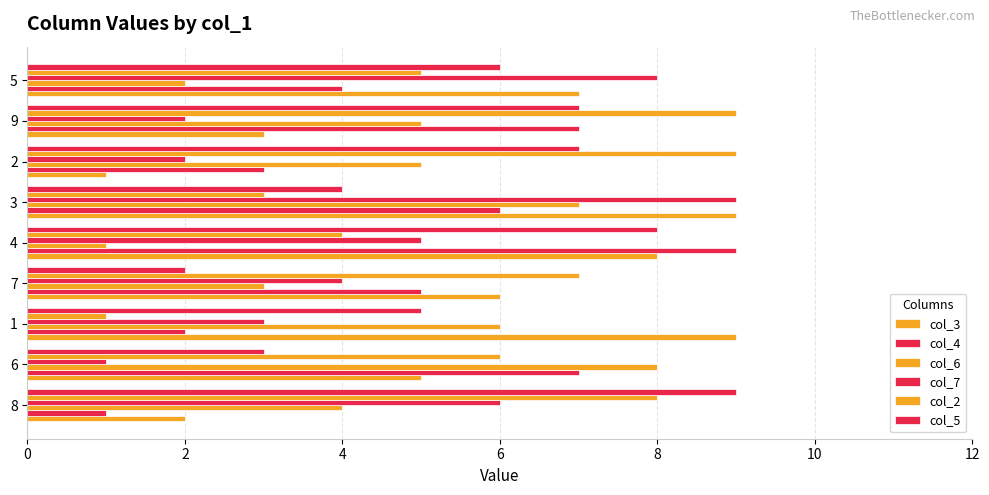

Which series has the widest spread of values?

col_3